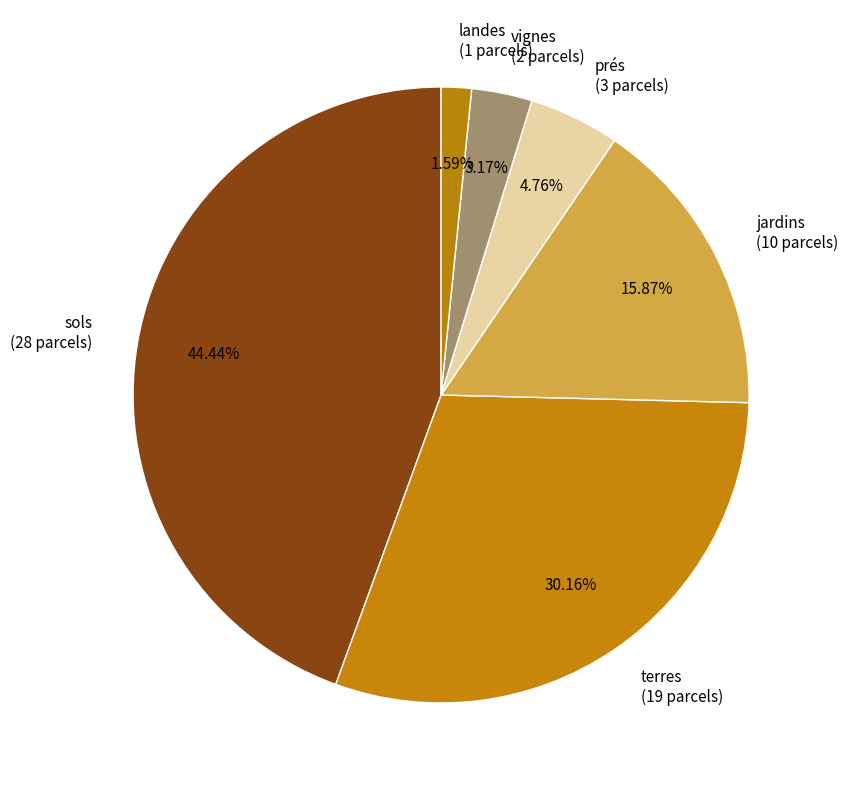

Is landes the majority of the pie?

No